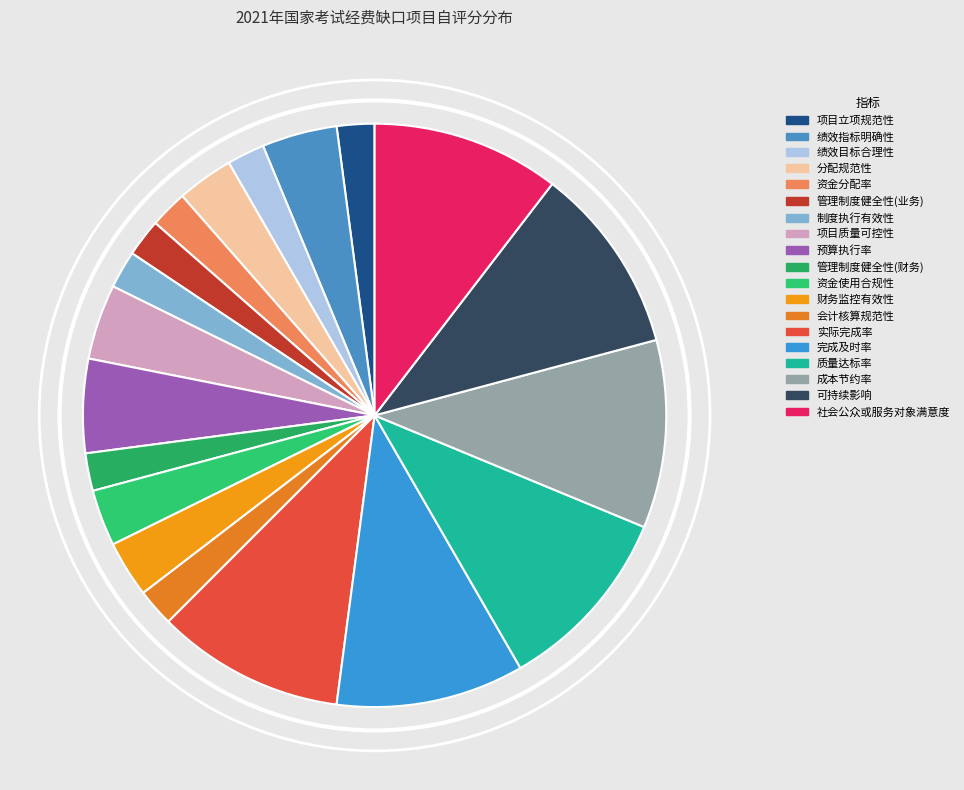

Combined, what portion of the pie is 绩效指标明确性 and 完成及时率?

14.6%